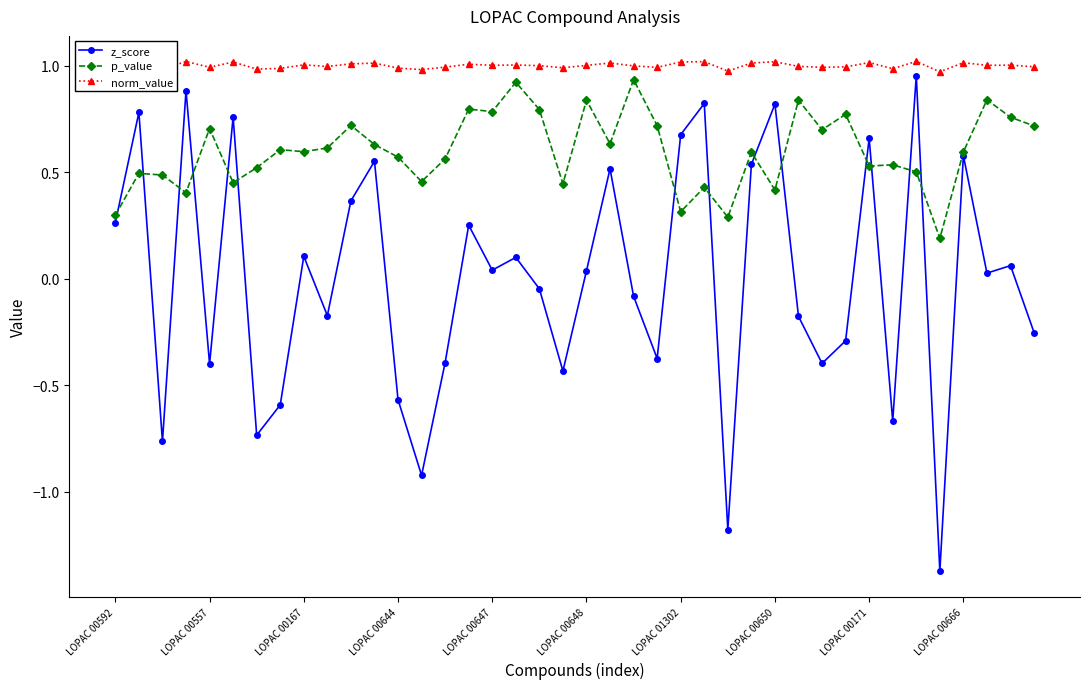

Which series has the largest total across all categories?

norm_value